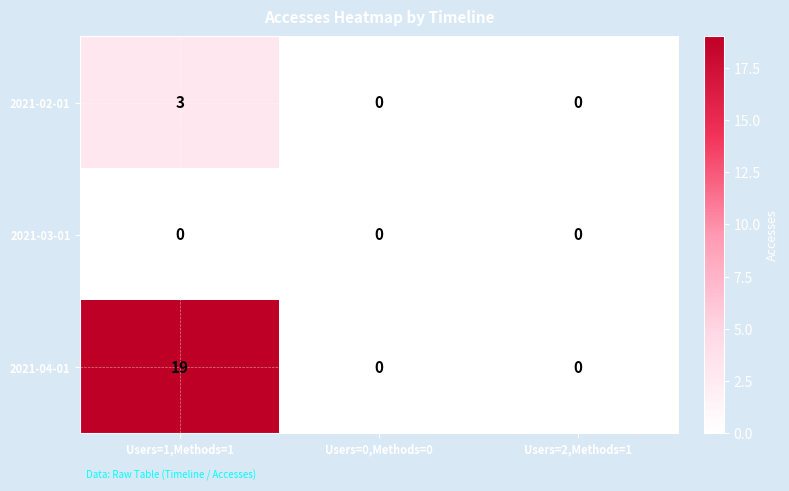

Which label corresponds to the largest value in the chart?

Users=1,Methods=1